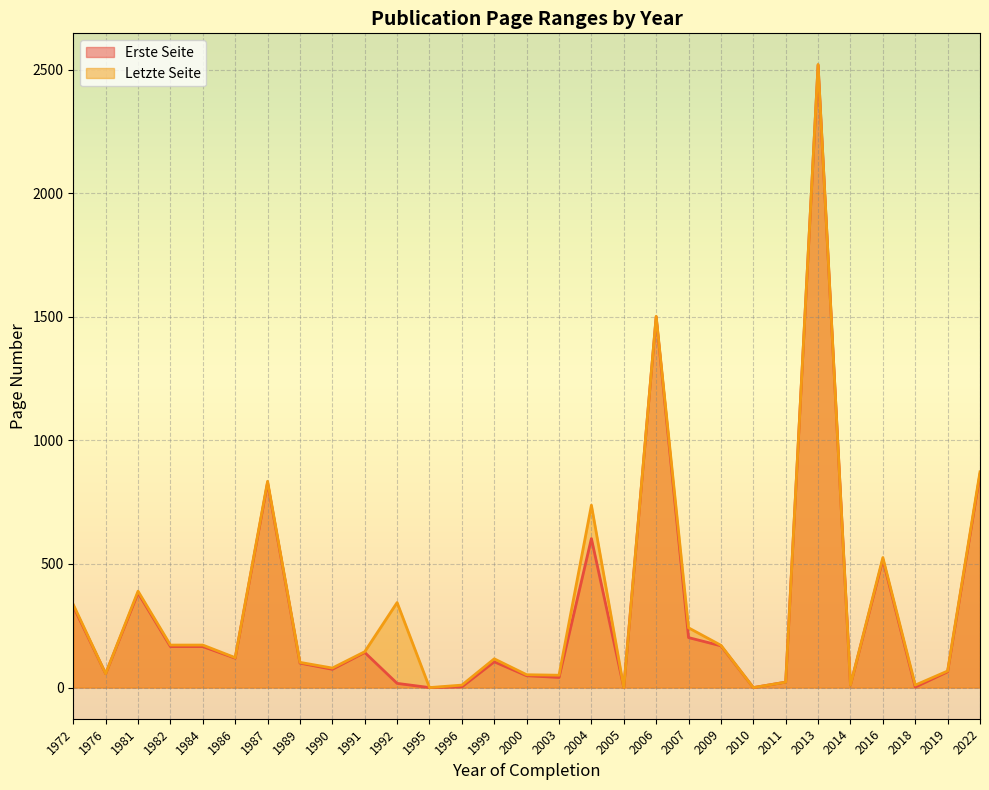

True or false: Erste Seite has a value of 383.0 at 1981.

True